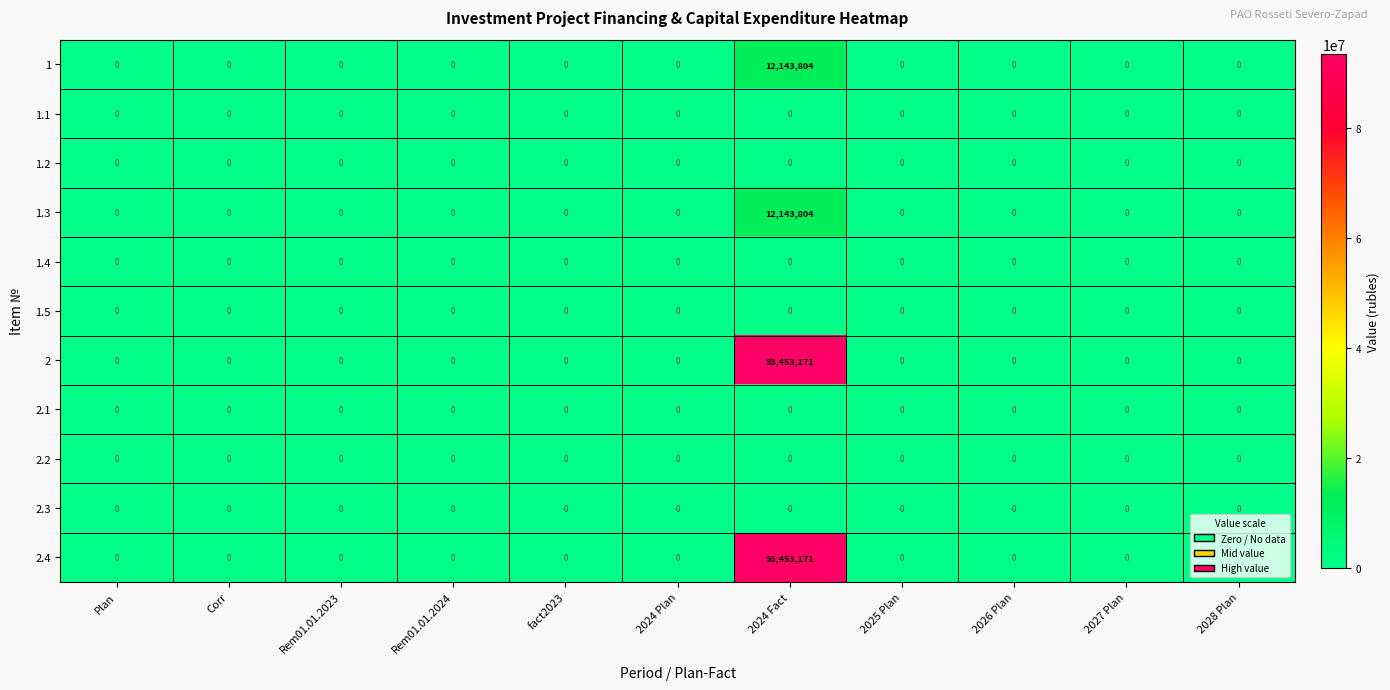

True or false: 2.4 has a value of 0 at 2027 Plan.

True